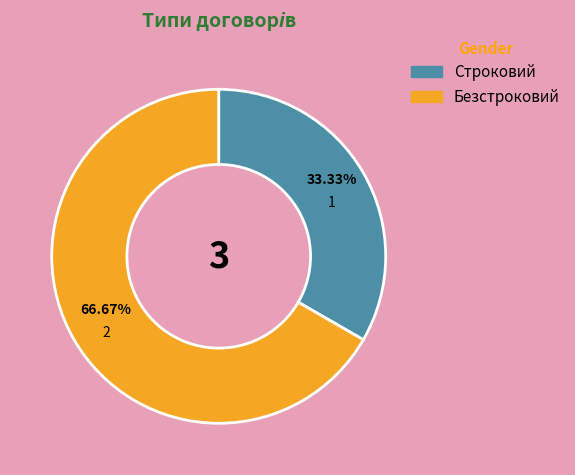

What percentage is the Безстроковий slice, to the nearest percent?

67%